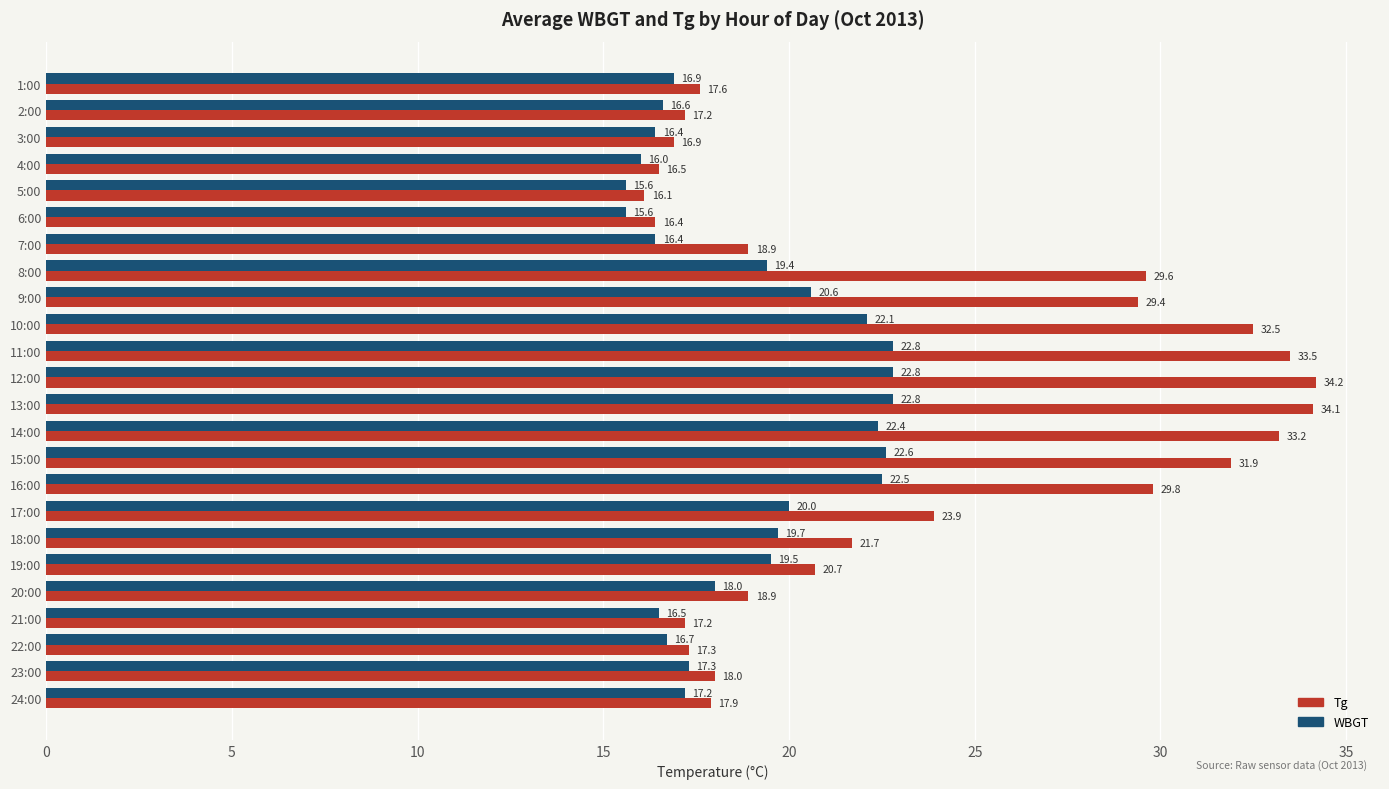

What is the smallest value displayed?

15.6